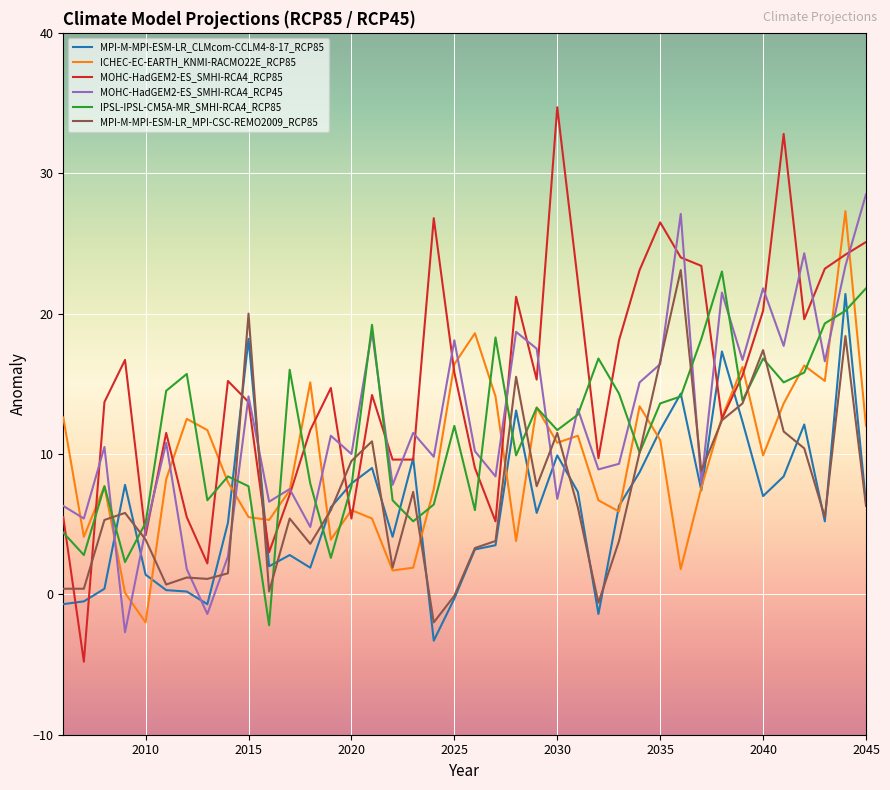

Which series has the largest total across all categories?

MOHC-HadGEM2-ES_SMHI-RCA4_RCP85